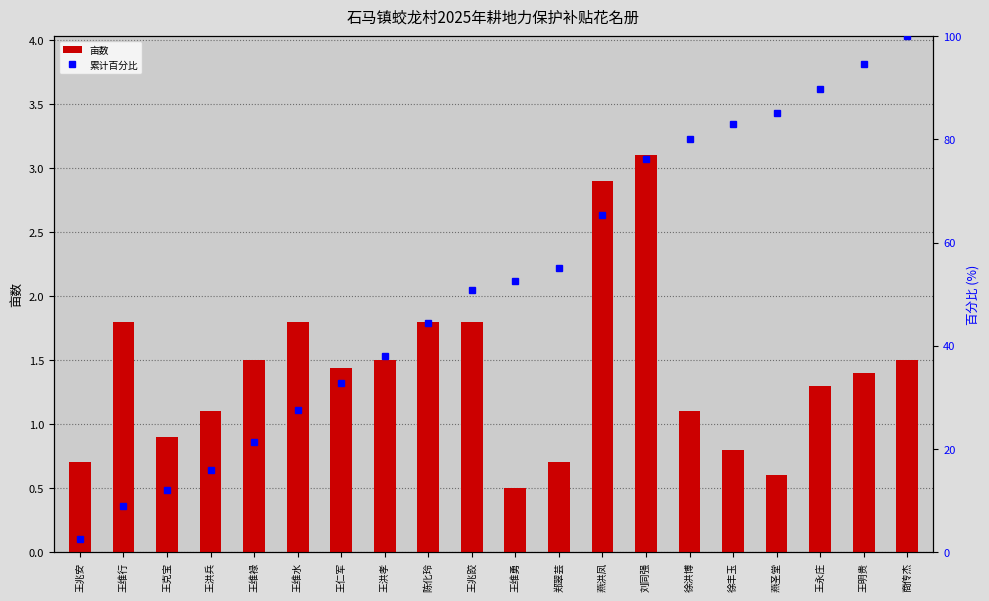

What is the value of the 亩数 bar at the 3rd from the left?

0.9